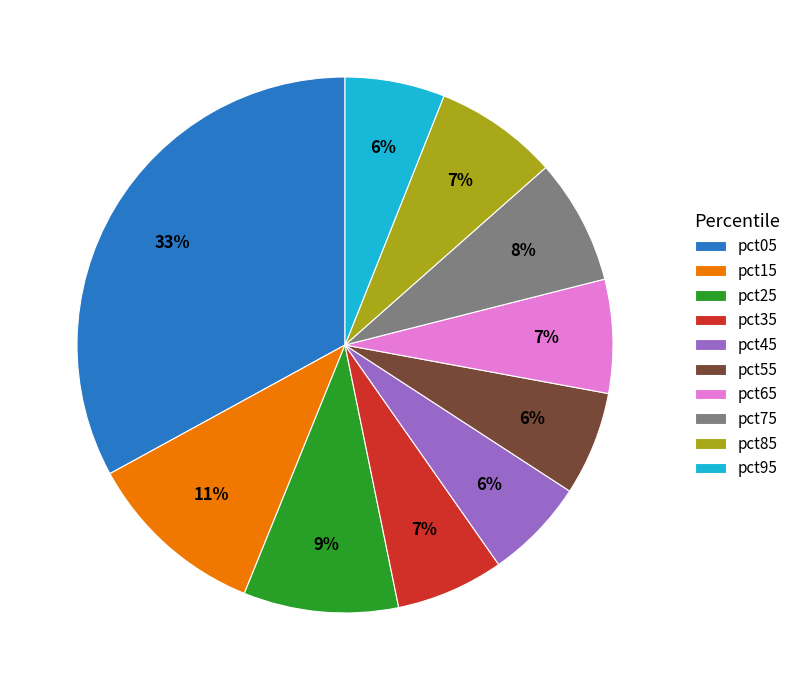

To the nearest percent, what portion does pct85 represent?

7%